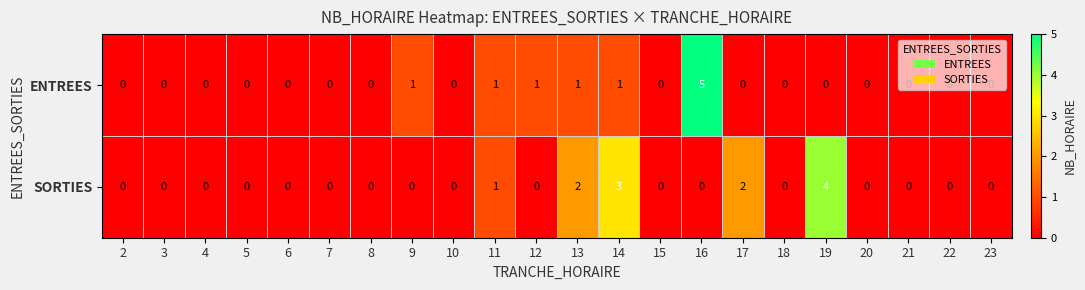

Is the value of ENTREES at 12 greater than the value of SORTIES at 6?

Yes